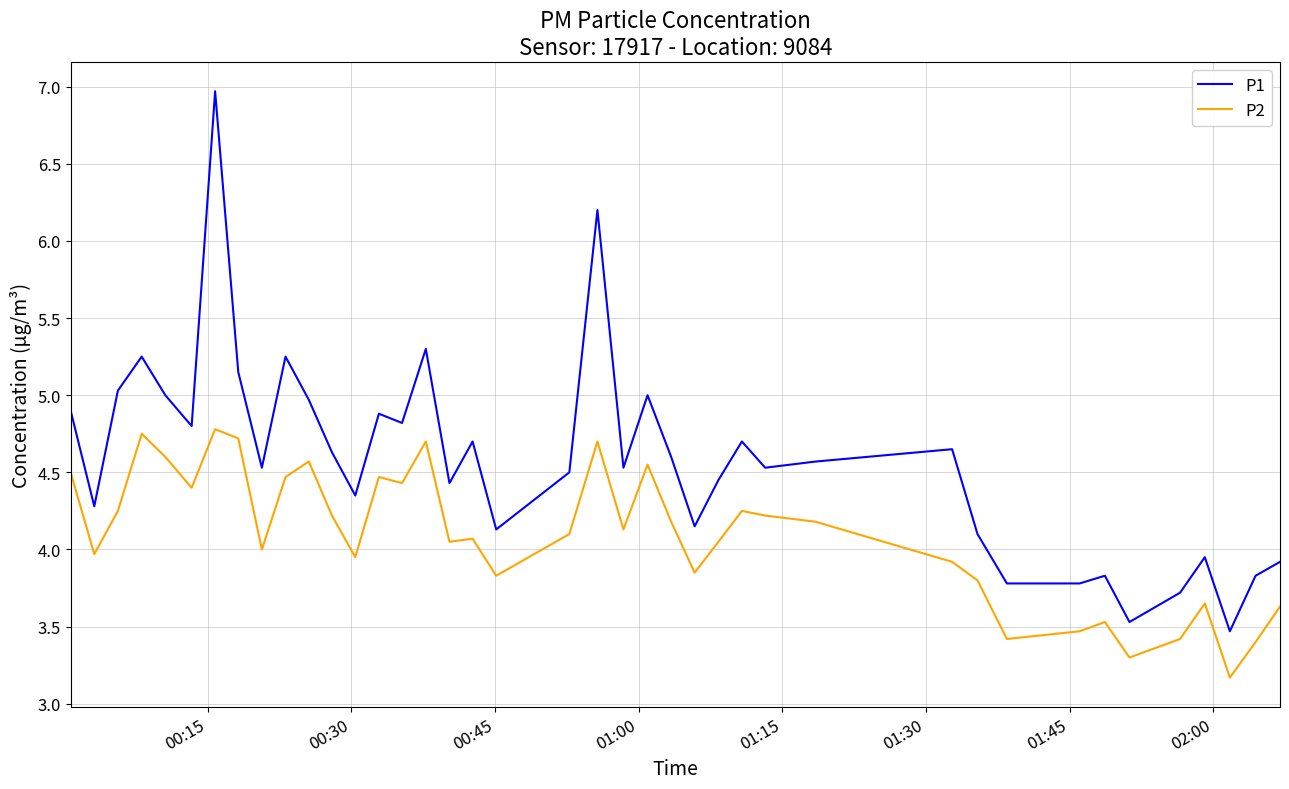

Which series has the widest spread of values?

P1